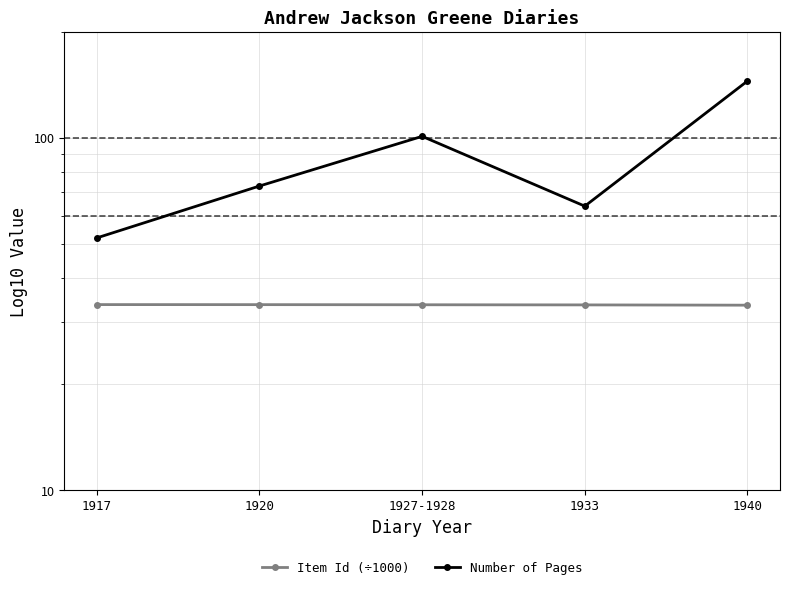

What is the minimum value for Item Id (÷1000)?

33.5